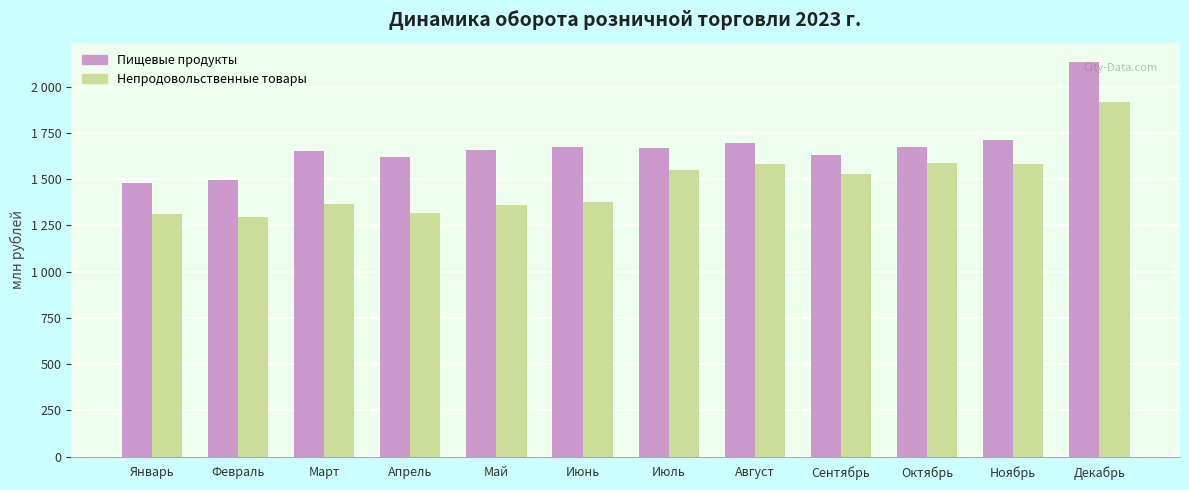

At which category is the sum across all series the highest?

Декабрь